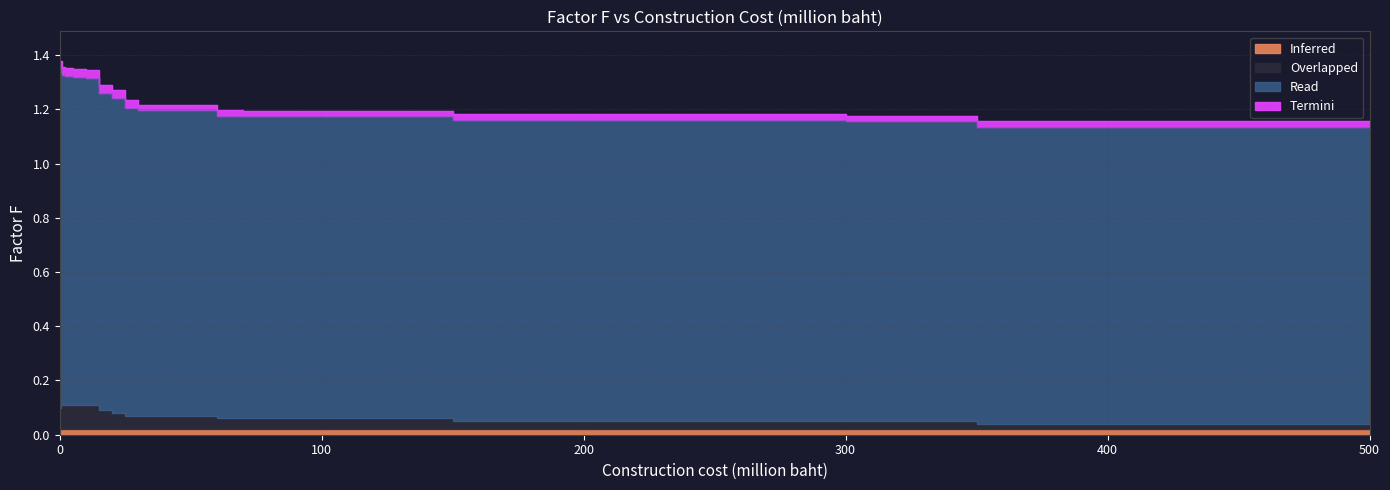

Reading right to left, extract all data points from this chart.

Overlapped: 500=1.1	400=1.1	350=1.1	300=1.2	250=1.2	200=1.2	150=1.2	100=1.2	90=1.2	80=1.2	70=1.2	60=1.2	50=1.2	40=1.2	30=1.2	25=1.2	20=1.2	15=1.3	10=1.3	5=1.3	2=1.3	1=1.3	0.5=1.3	0=1.3
Read: 500=1.2	400=1.2	350=1.2	300=1.2	250=1.2	200=1.2	150=1.2	100=1.2	90=1.2	80=1.2	70=1.2	60=1.2	50=1.2	40=1.2	30=1.2	25=1.2	20=1.3	15=1.3	10=1.3	5=1.4	2=1.4	1=1.4	0.5=1.4	0=1.4